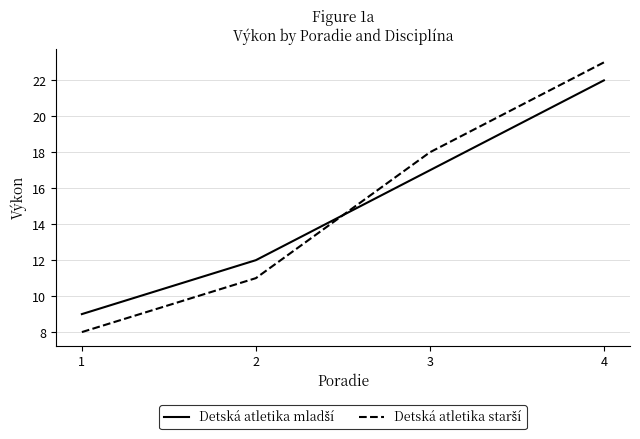

What is the smallest value displayed?

8